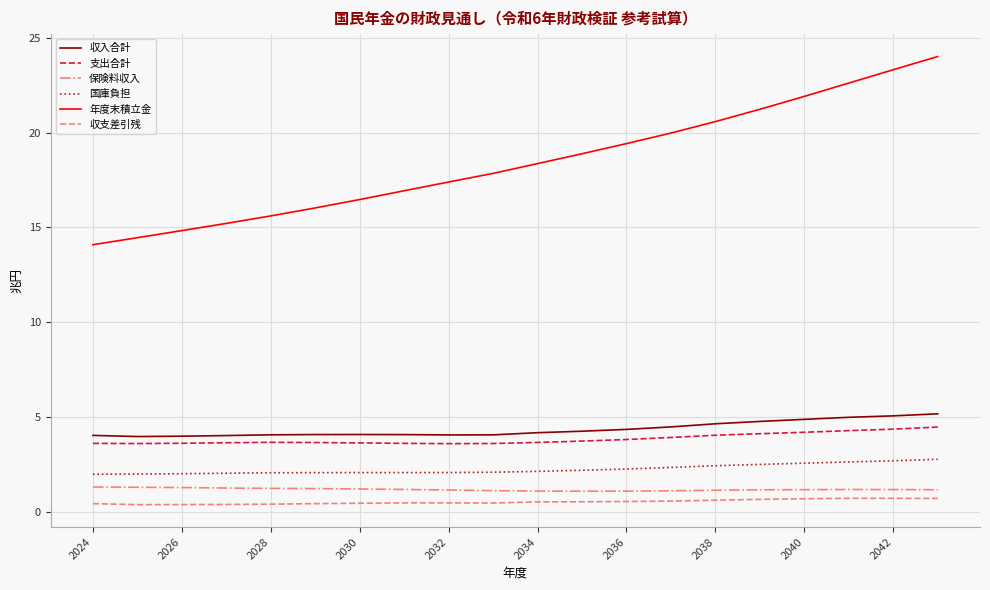

True or false: 支出合計 and 保険料収入 cross at least once.

False